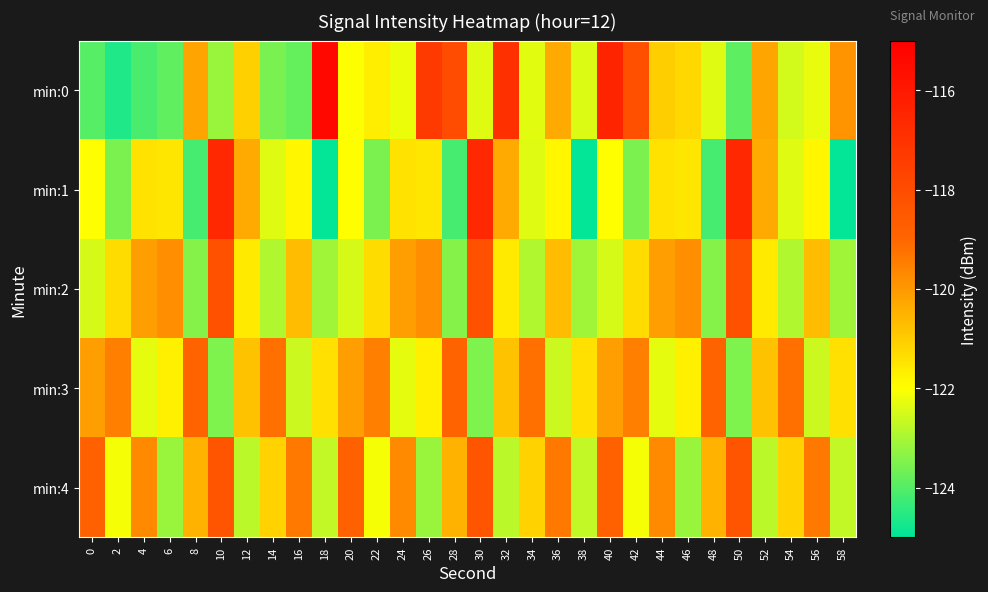

Which label corresponds to the smallest value in the chart?

18